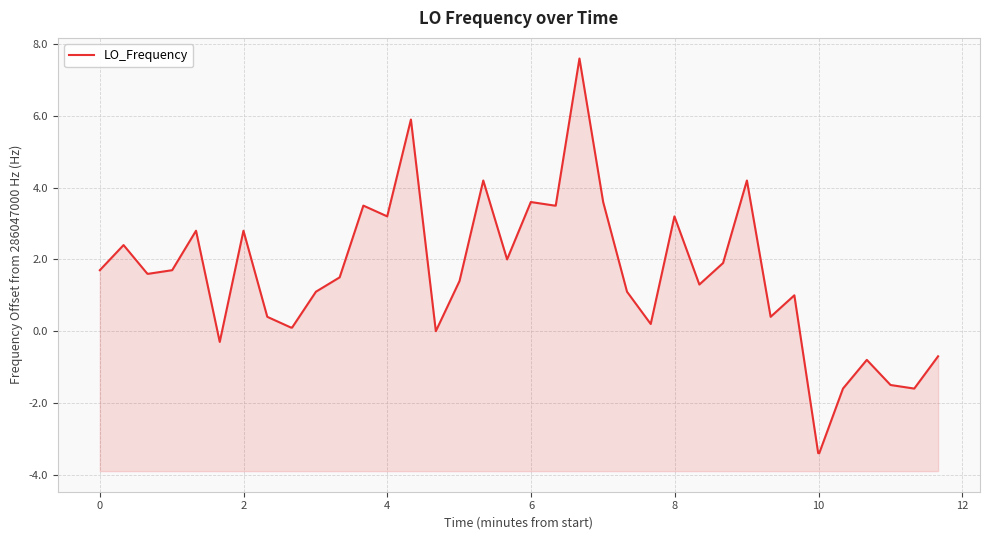

How many positive values are there?

31